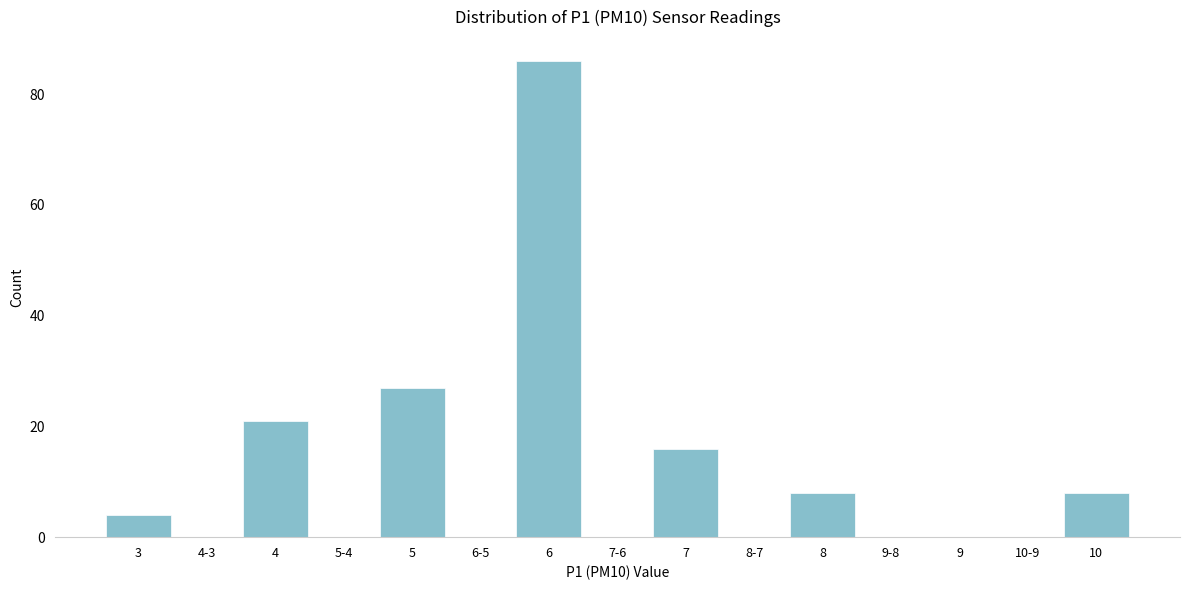

Reading right to left, what are all the values shown in this chart?

10=8	10-9=0	9=0	9-8=0	8=8	8-7=0	7=16	7-6=0	6=86	6-5=0	5=27	5-4=0	4=21	4-3=0	3=4